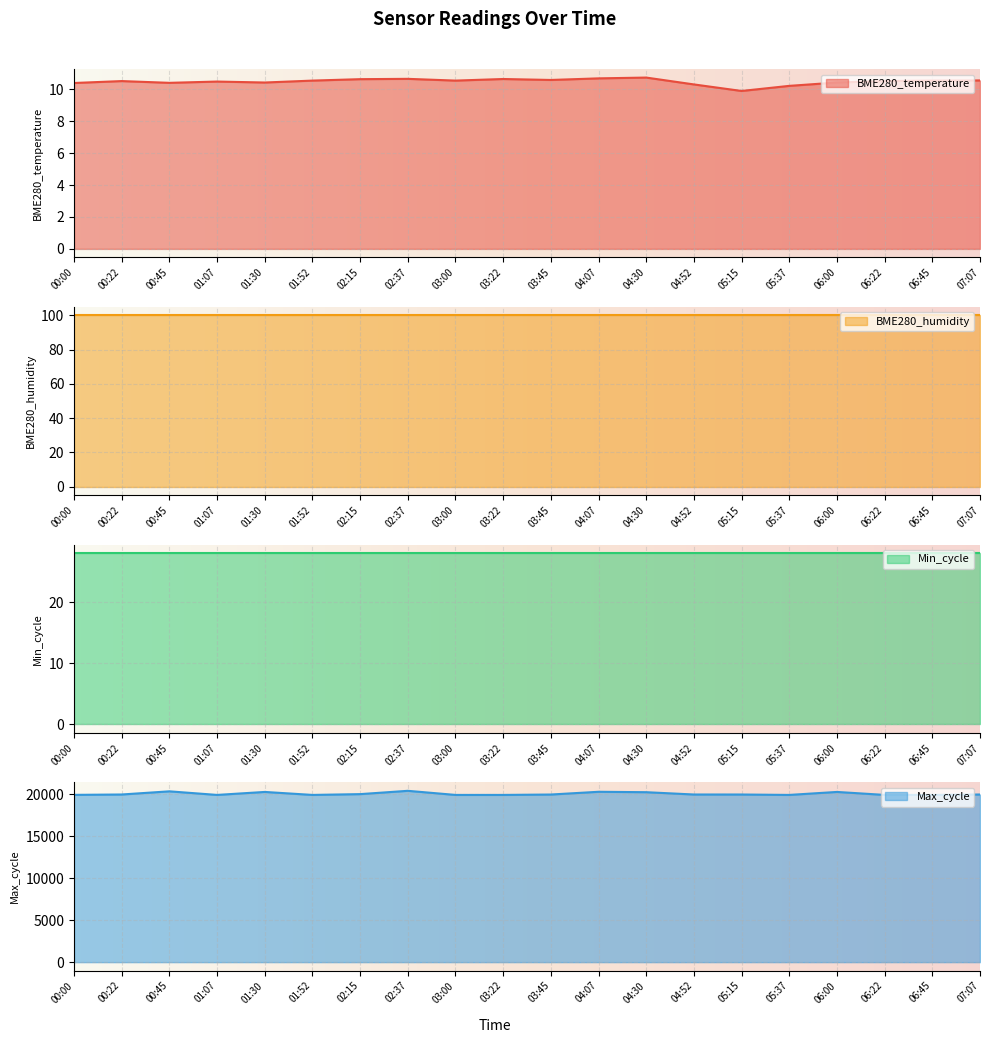

At which category is the sum across all series the highest?

02:37